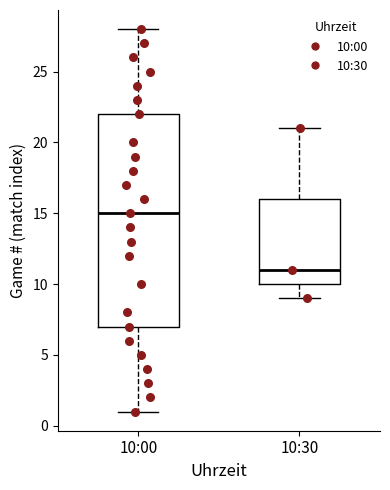

Reading left to right, read every box against the y-axis: the position of its median line, the range the box covers, and the ends of its whiskers. The values are not printed on the chart, so give them approximately, as read against the axis.

10:00: median 15, box 7 to 22, whiskers 1 to 28
10:30: median 11, box 10 to 16, whiskers 9 to 21